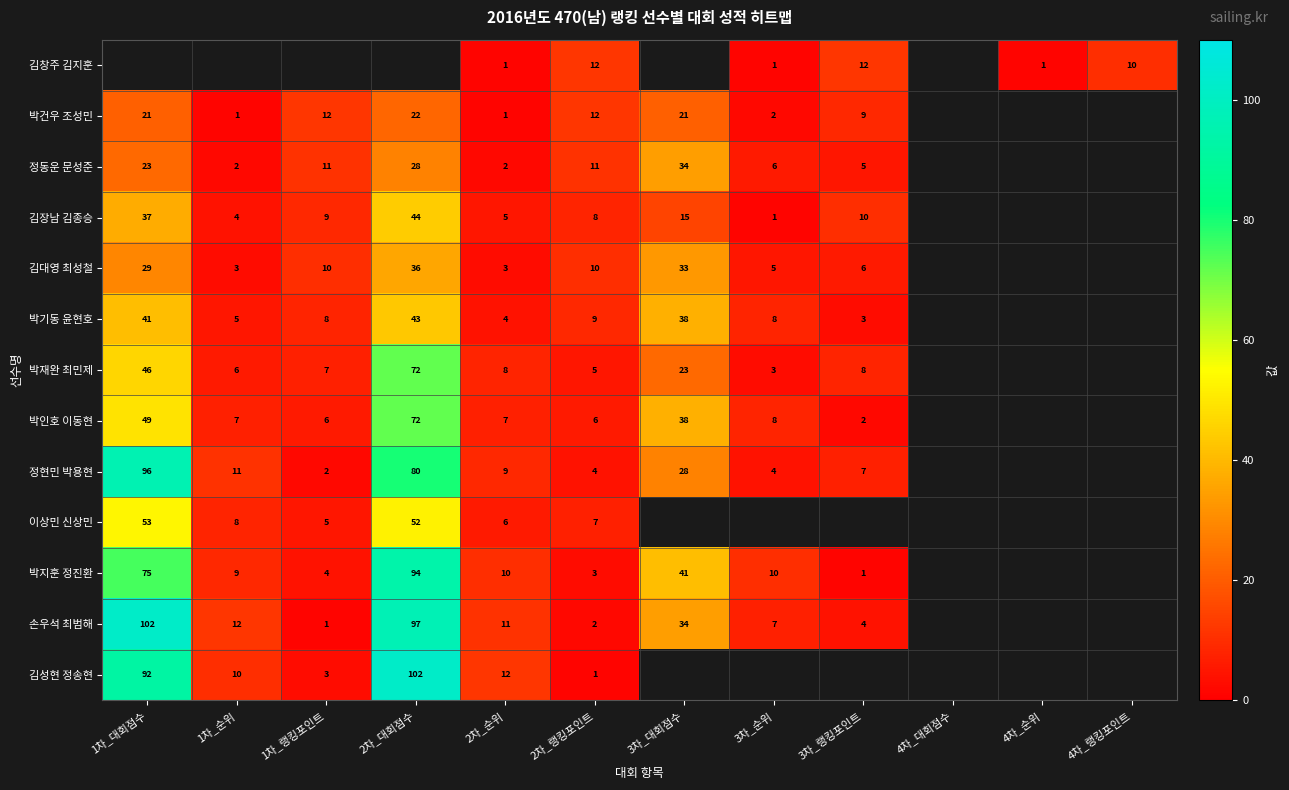

Is it true that 김대영 최성철 equals 2 at 3차_랭킹포인트?

False